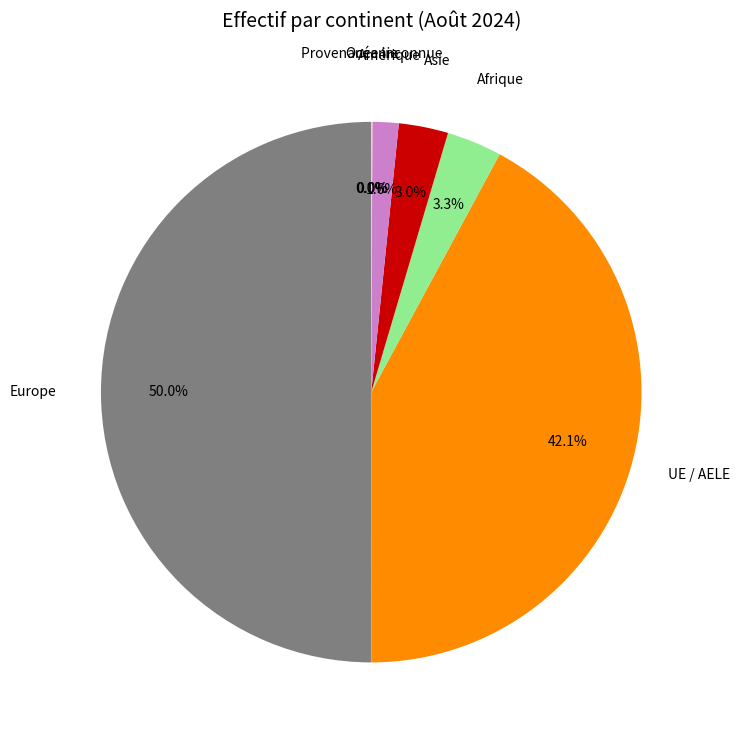

Which slice is the largest?

Europe